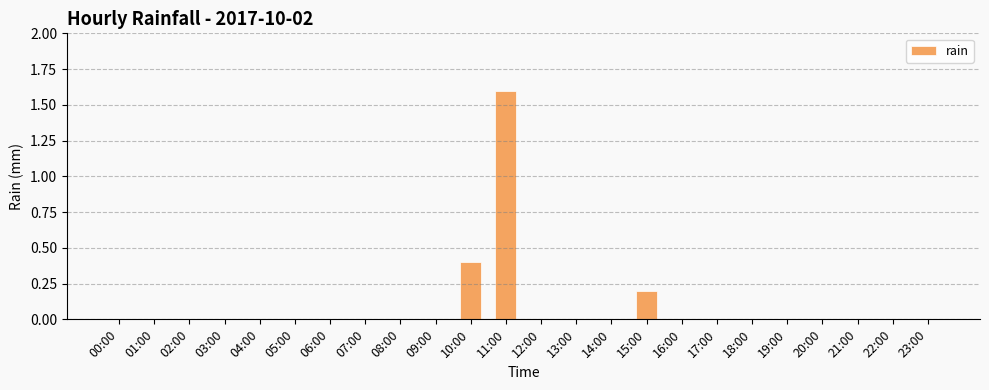

What is the average value?

0.1